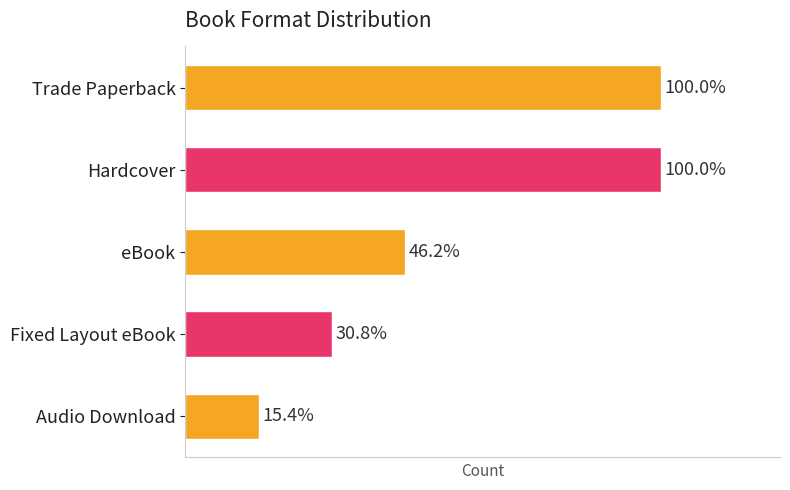

List the labels in order of value, smallest first.

Audio Download, Fixed Layout eBook, eBook, Trade Paperback, Hardcover